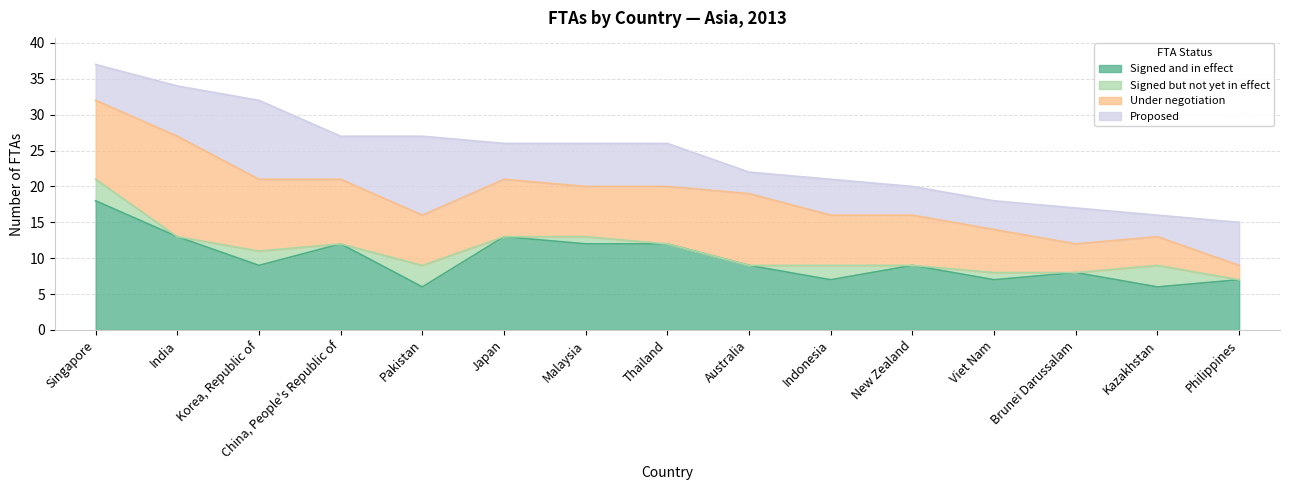

What position from the left is China, People's Republic of?

4